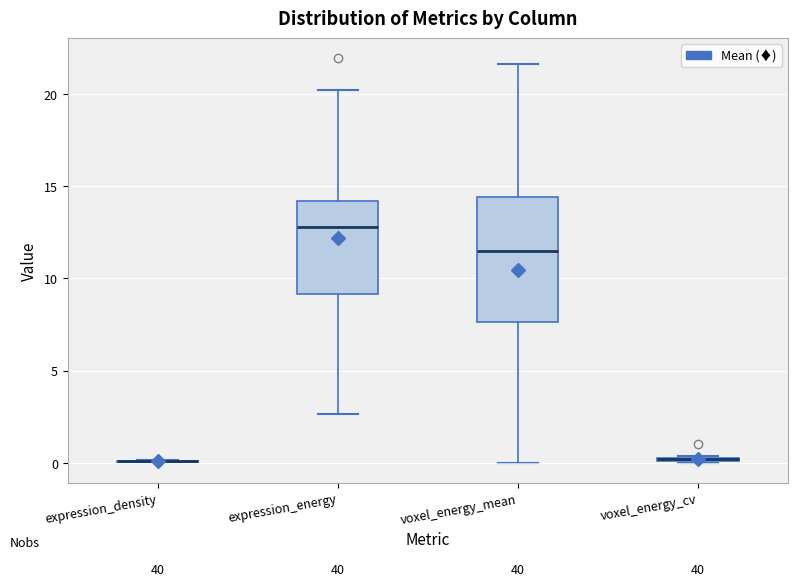

Where does the median line of the box for expression_energy sit on the y-axis? The values are not printed on the chart, so give them approximately, as read against the axis.

13.0